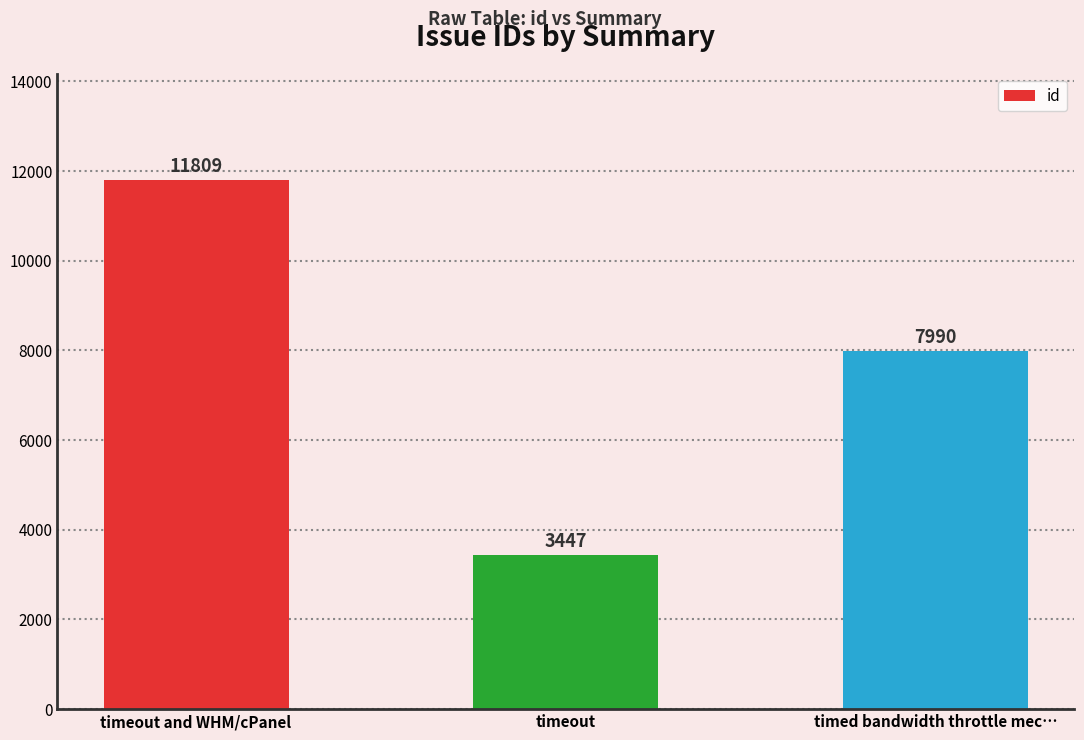

How many values are between 3447 and 11809?

3